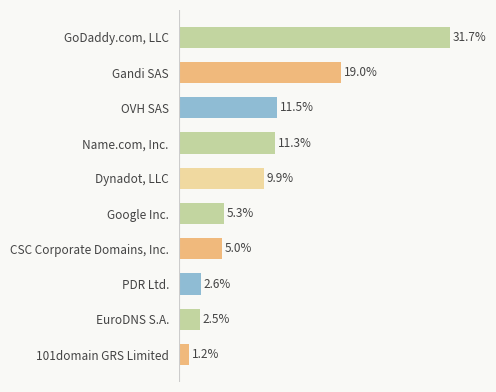

Does the chart contain any negative values?

No